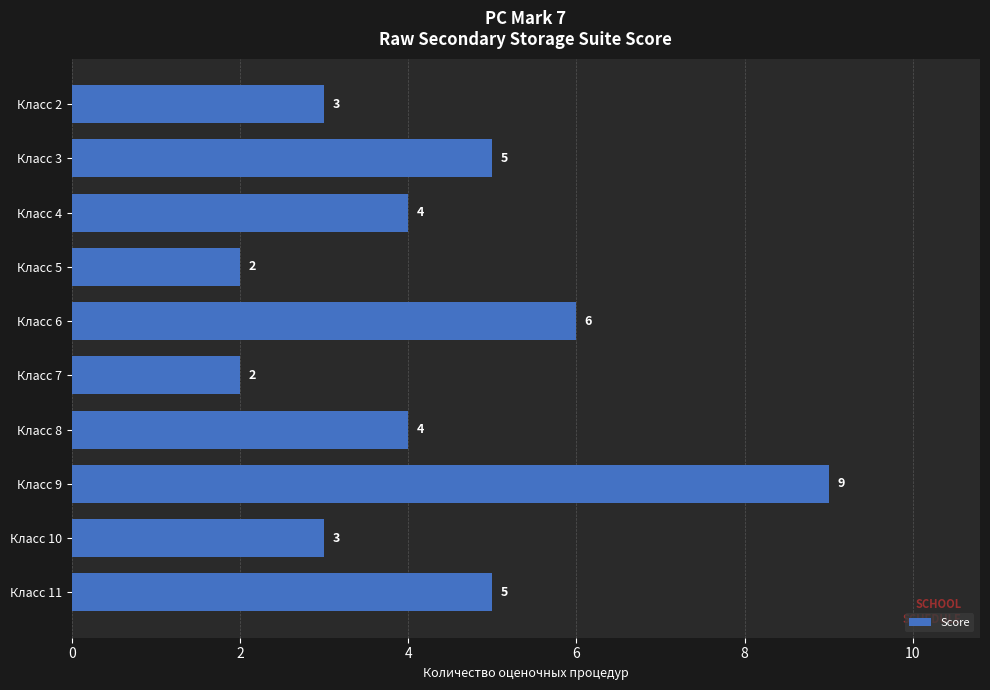

Reading top to bottom, what are all the values shown in this chart?

Класс 2=3	Класс 3=5	Класс 4=4	Класс 5=2	Класс 6=6	Класс 7=2	Класс 8=4	Класс 9=9	Класс 10=3	Класс 11=5